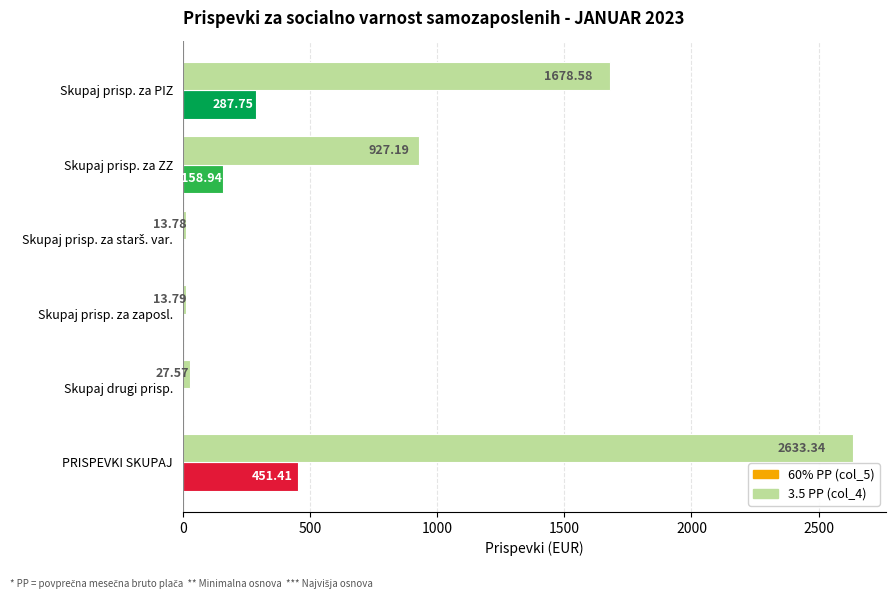

At which label is 60% PP (col_5) closest to 226?

Skupaj prisp. za PIZ